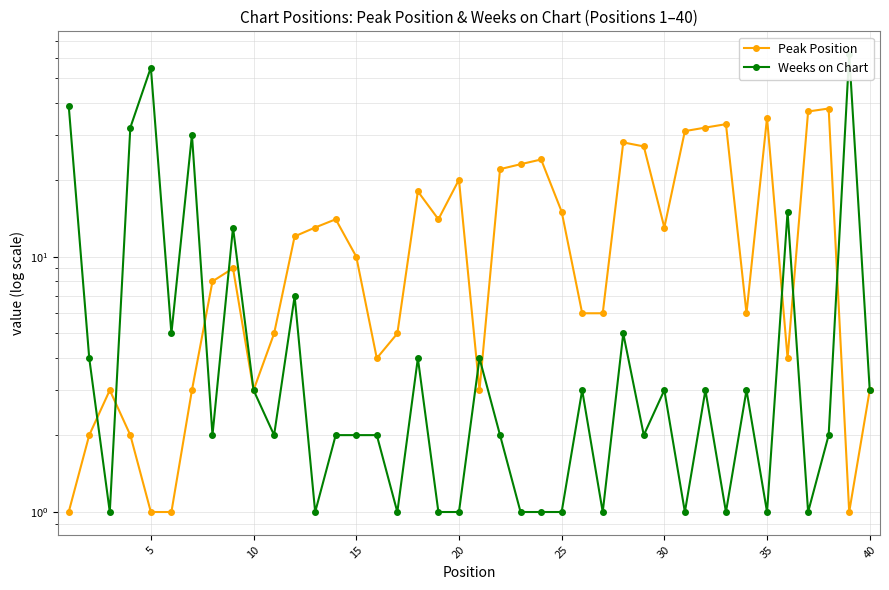

What is the maximum value shown in the chart?

62